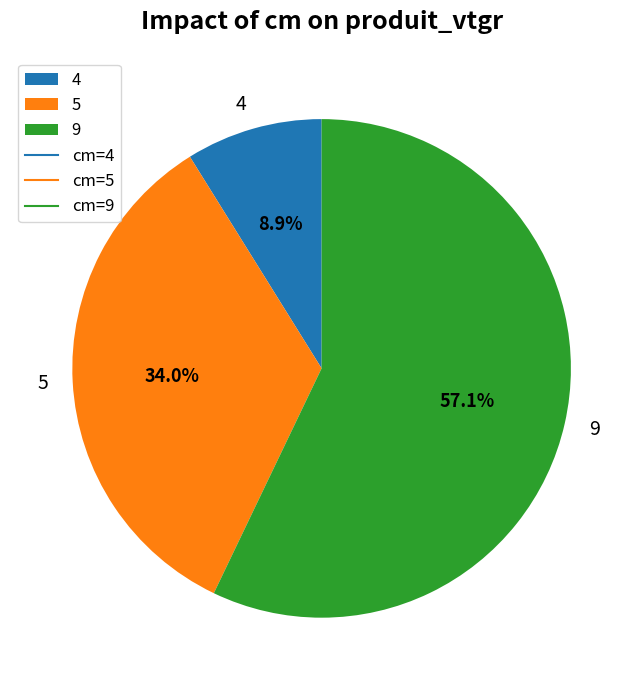

Is there a majority slice in this chart?

Yes